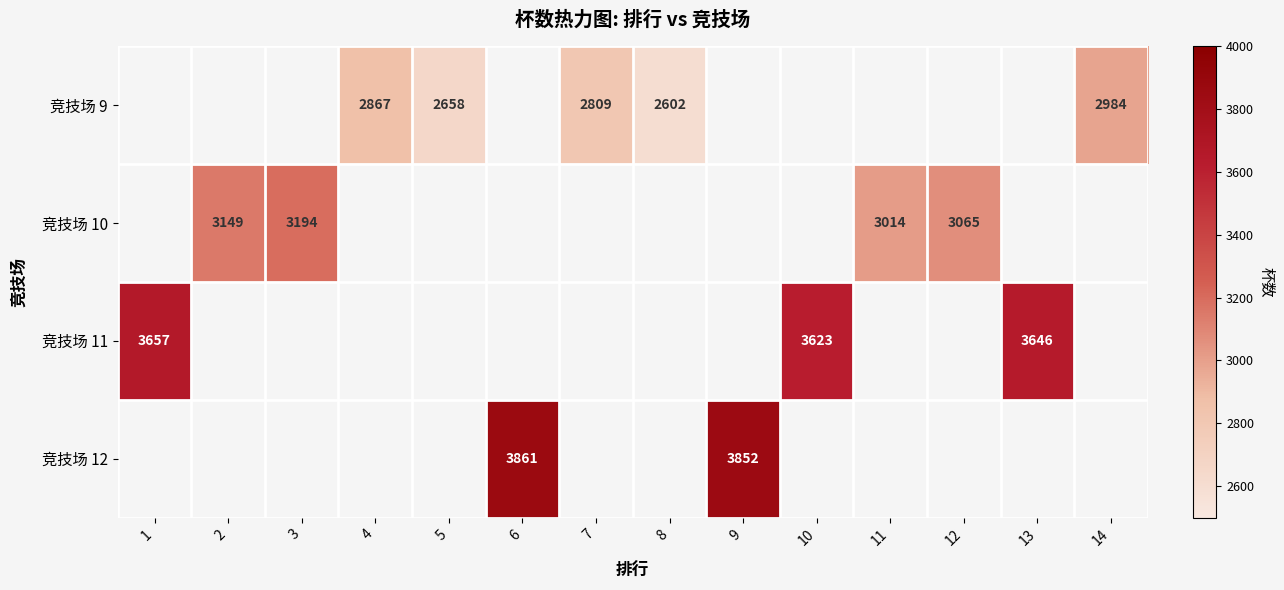

True or false: 竞技场 11 has a value of 3646 at 13.

True